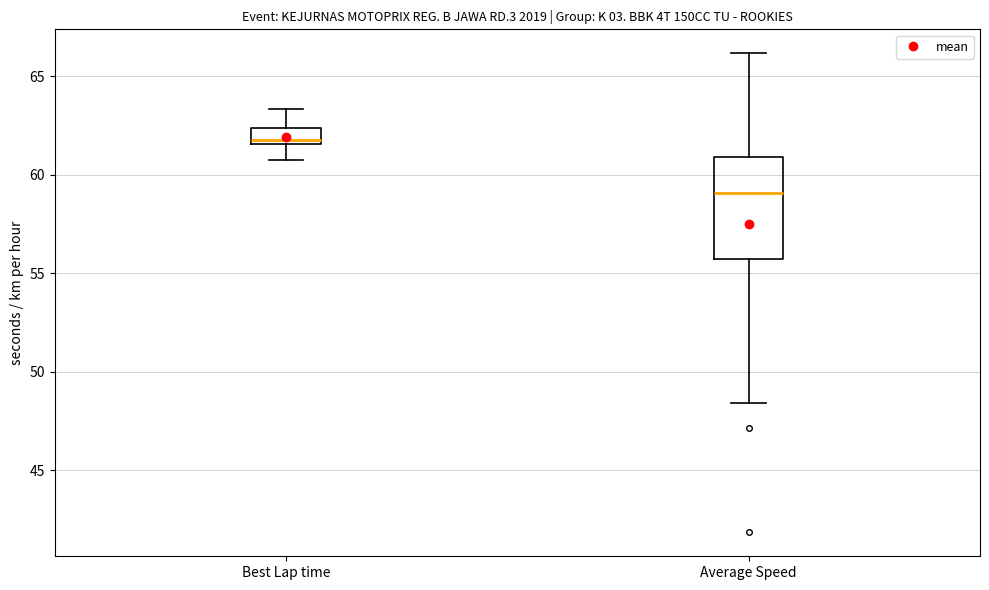

Which box's median line is the highest?

Best Lap time